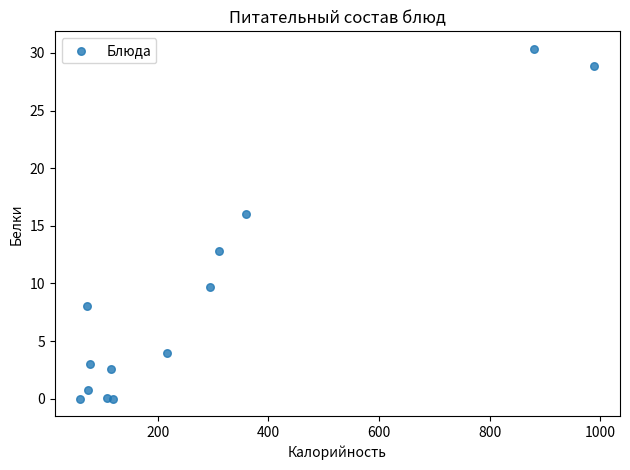

What Y value in the scatter plot is closest to 15?

16.0